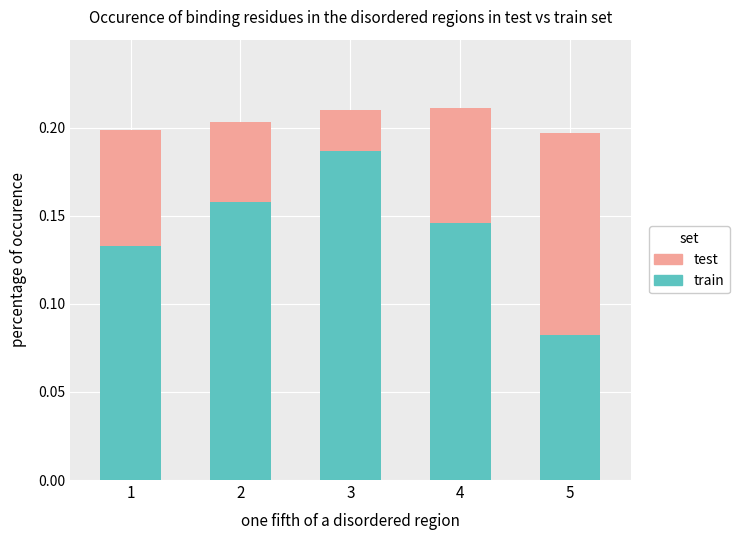

At which label does train reach its minimum?

5